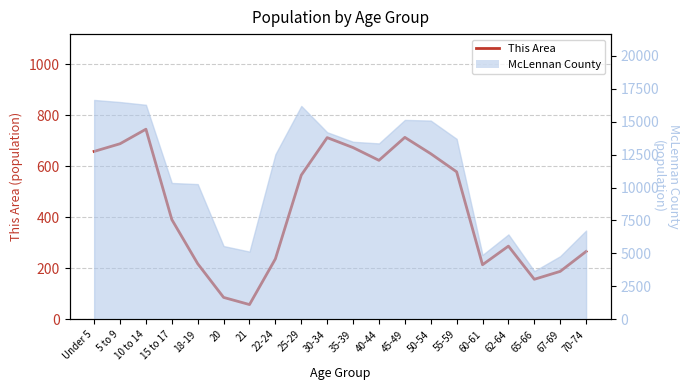

At which label does the data first exceed 565?

Under 5